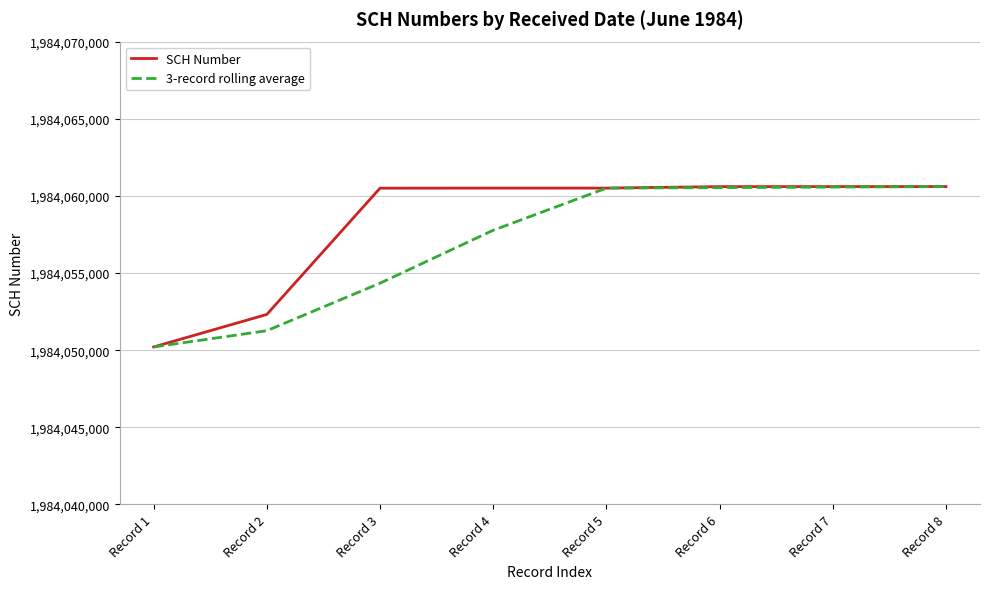

What is the total value across all series at Record 4?

3968118279.3